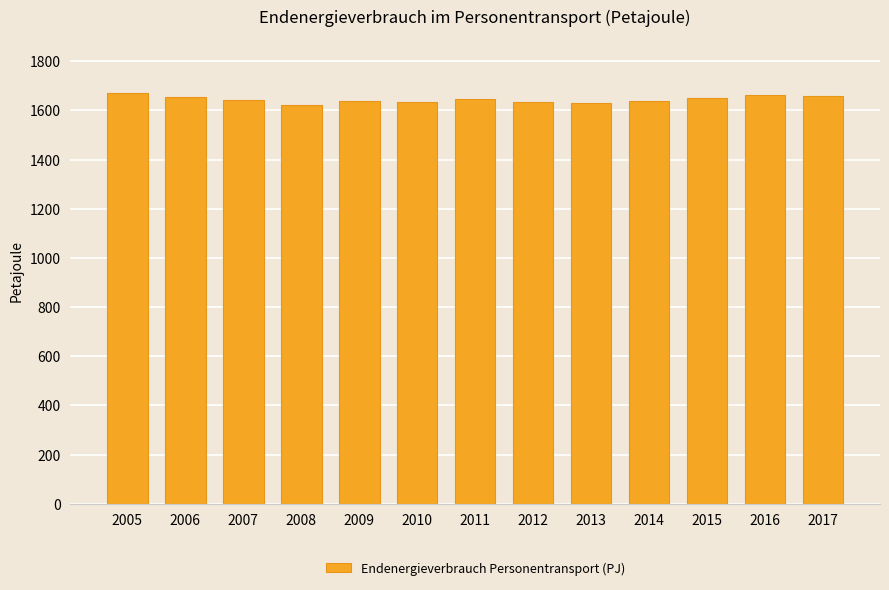

What is the difference between the maximum and minimum values?

47.4